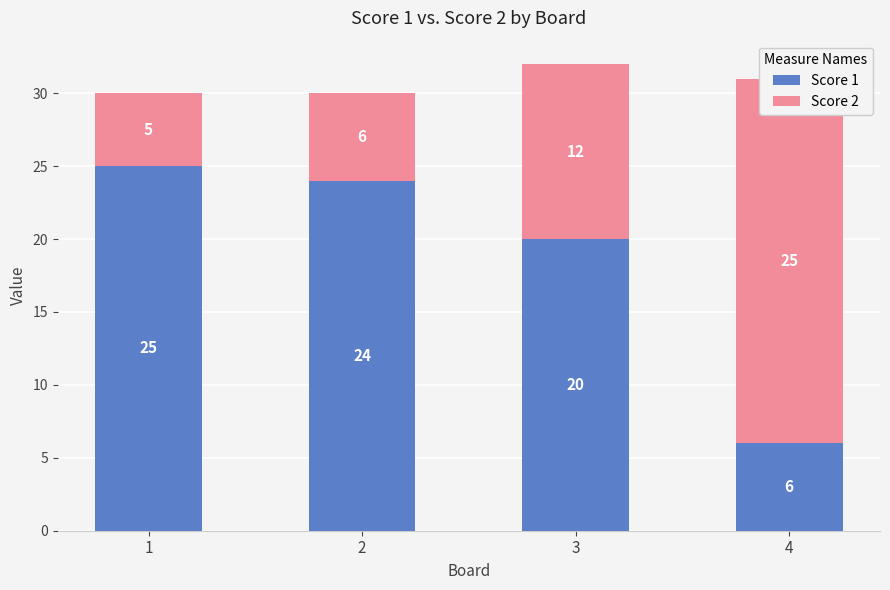

How many bars are there in total?

8